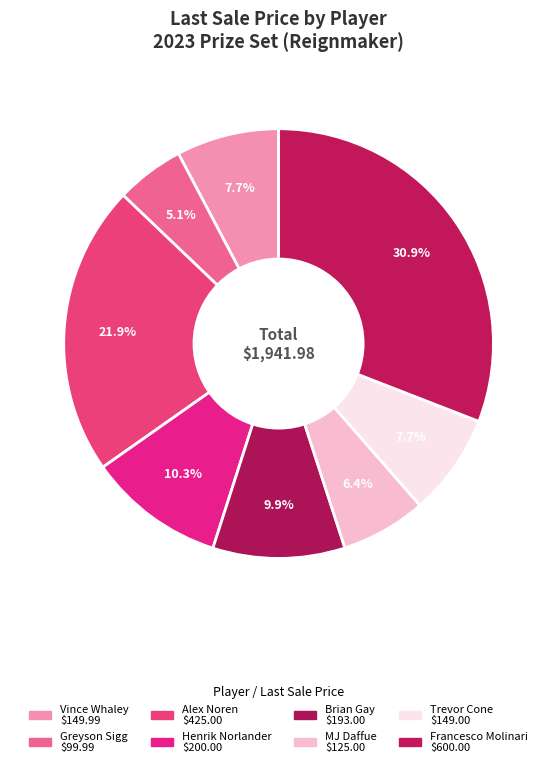

Does MJ Daffue account for over 50% of the chart?

No